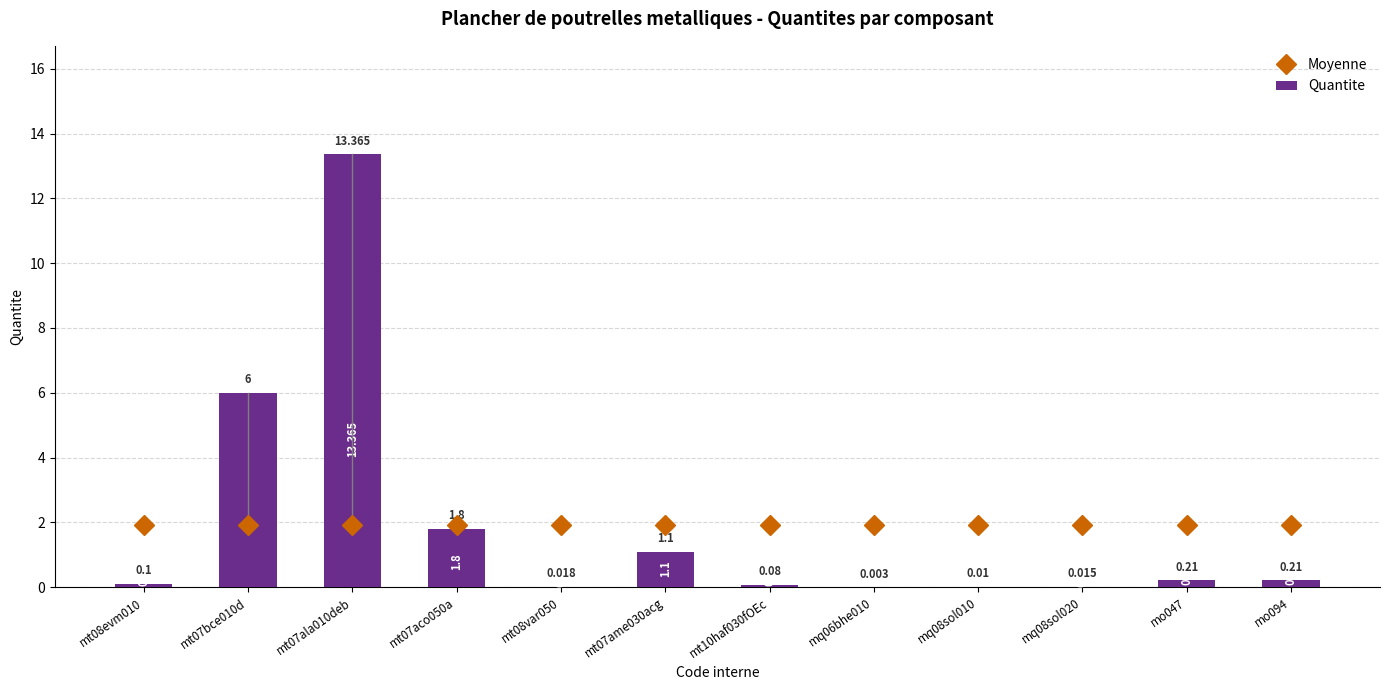

Which series has the largest total across all categories?

Moyenne